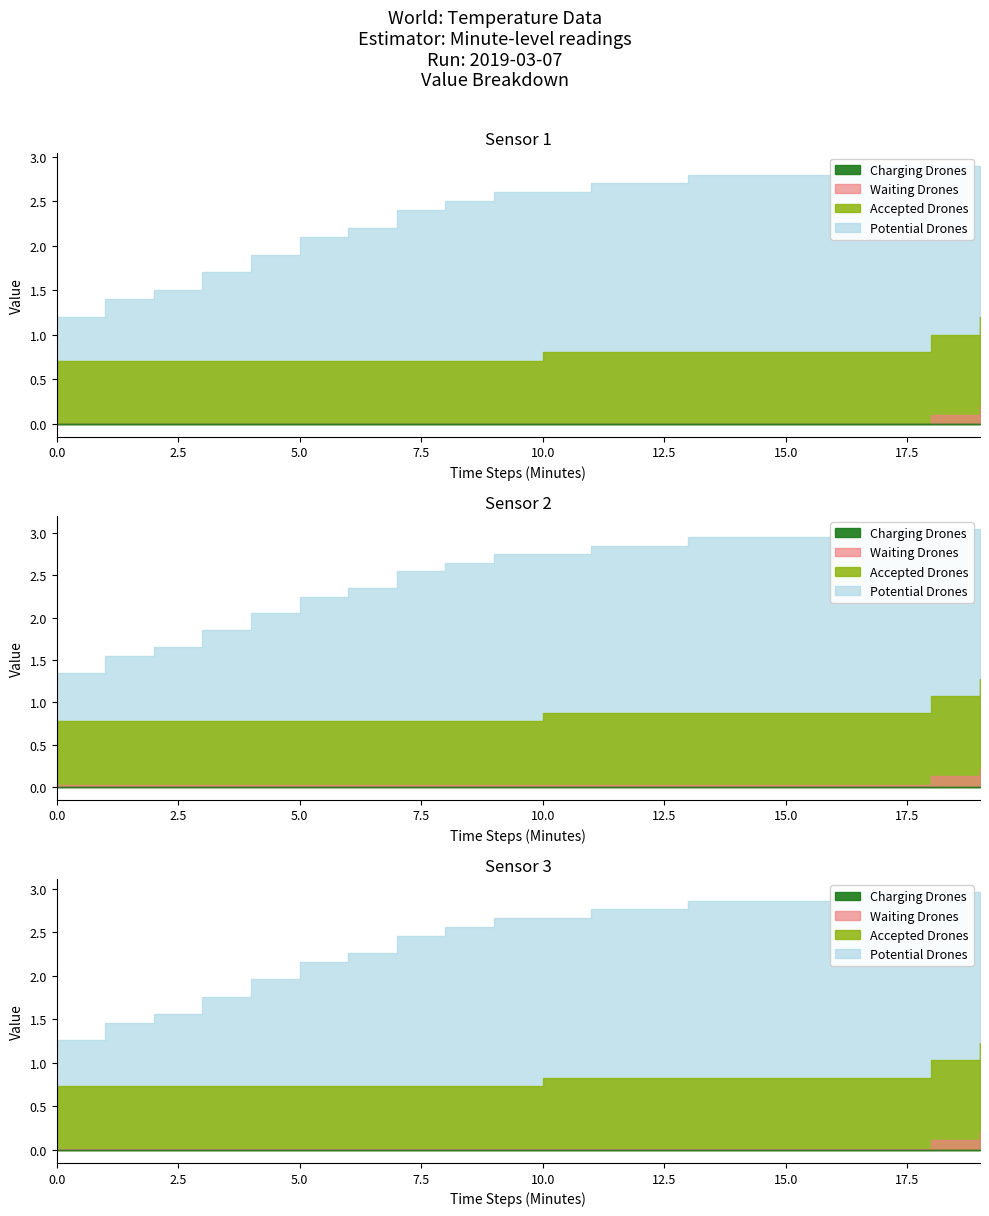

True or false: Waiting Drones has more than 1 points higher than both neighbors.

False